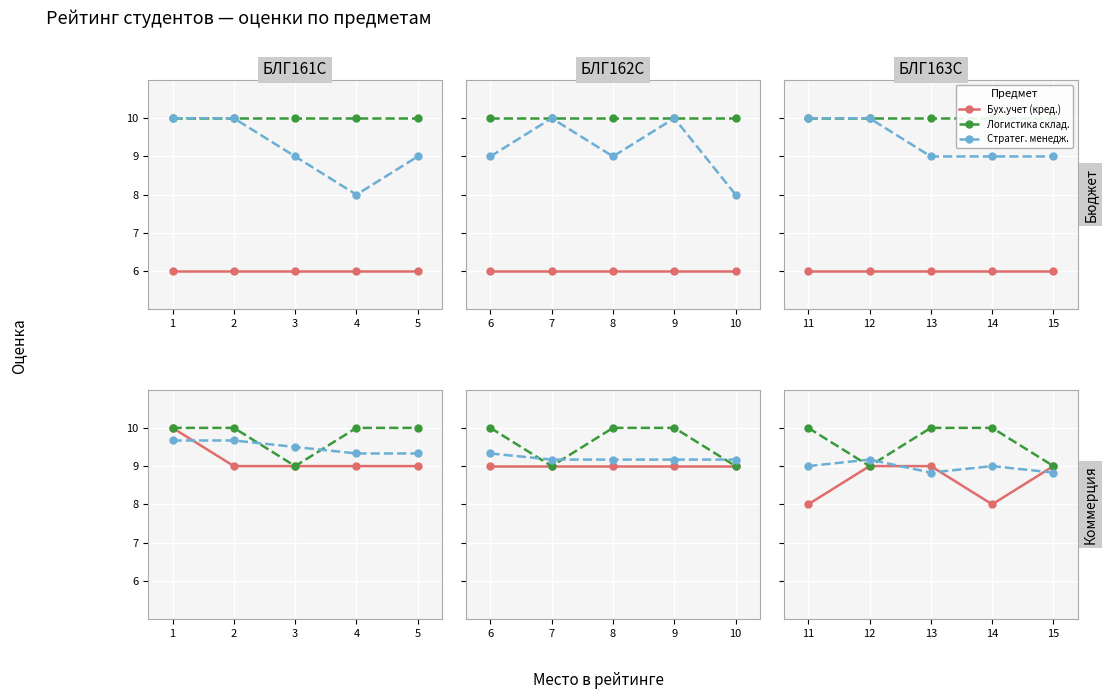

At how many categories does at least one series exceed 8?

5